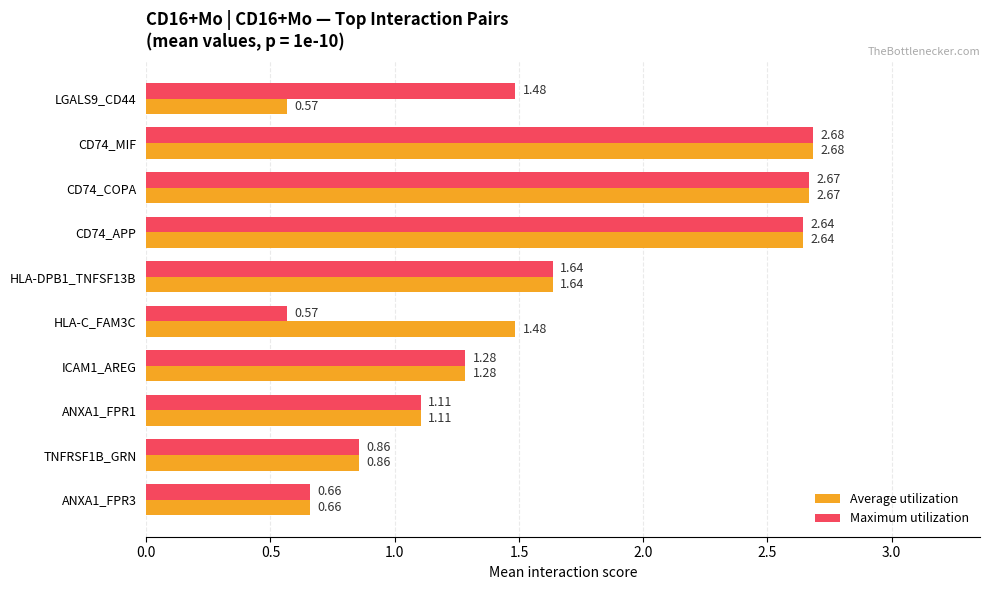

At which label does Average utilization reach its peak?

CD74_MIF